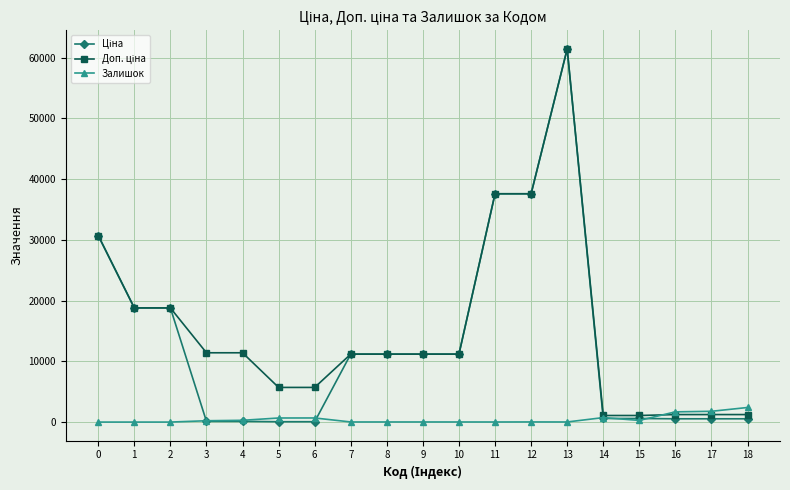

The Залишок series shows 0.0 at 0. True or false?

True